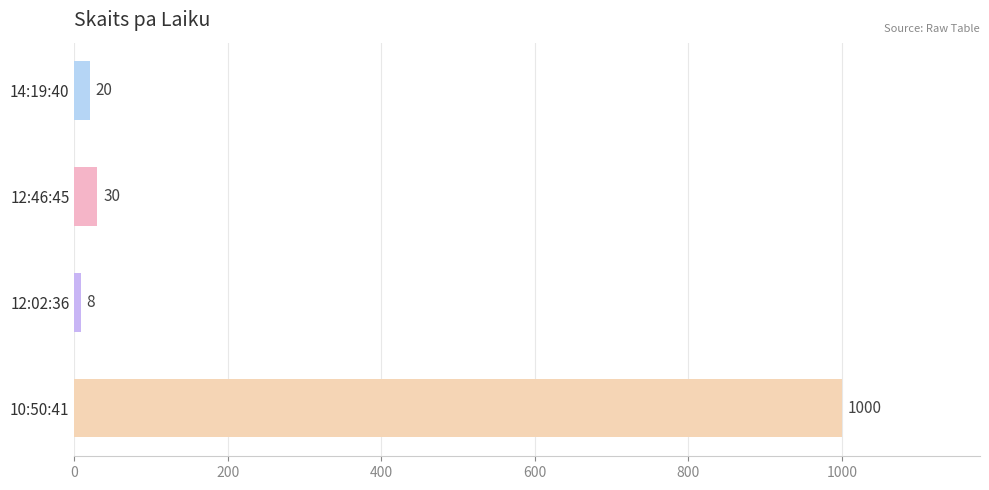

Where is the data nearest to the value 504?

12:46:45